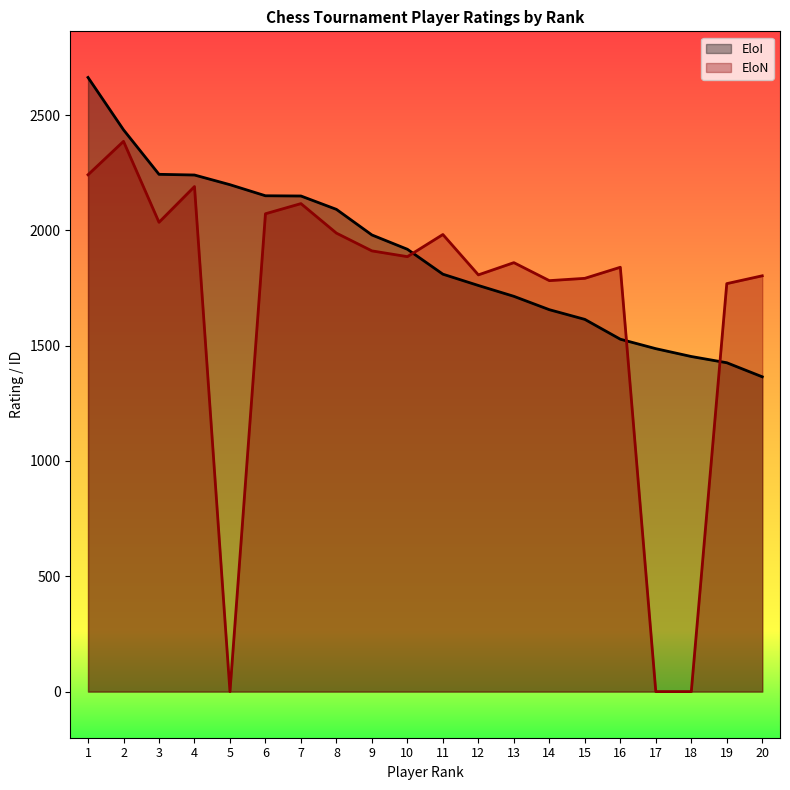

At which label is EloN closest to 1193?

19